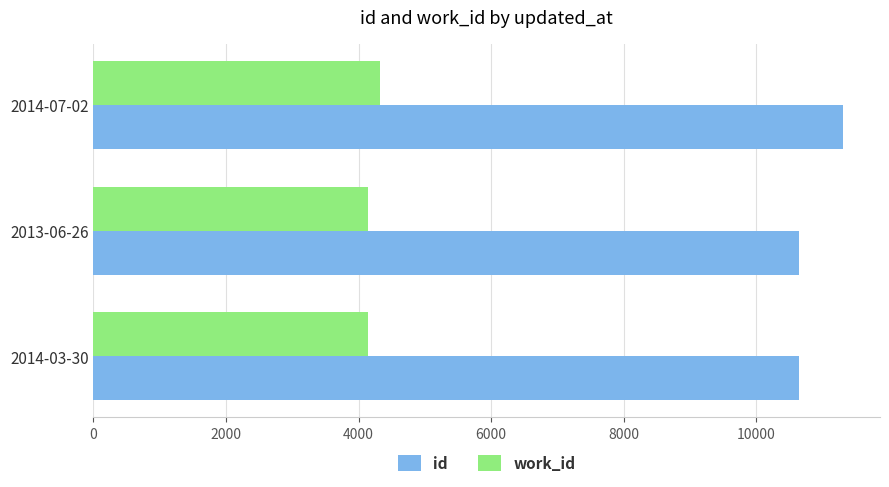

What is the difference between the maximum and minimum values in the work_id series?

188